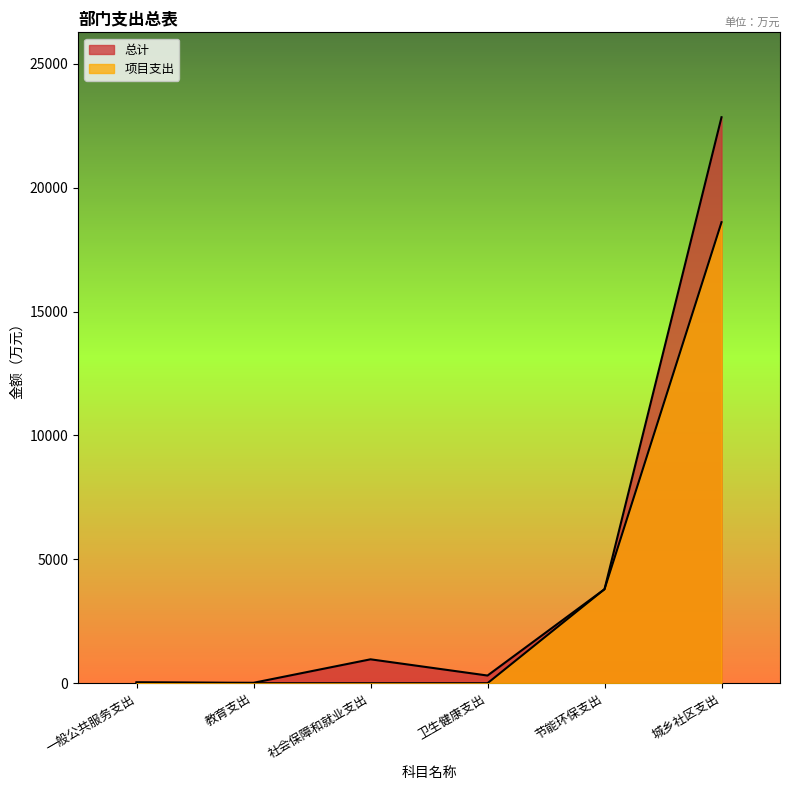

How many lines are shown in the chart?

2